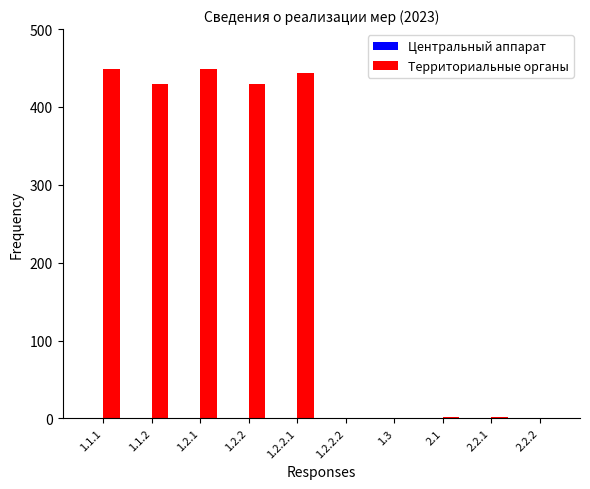

What is the sum of all values?

2205